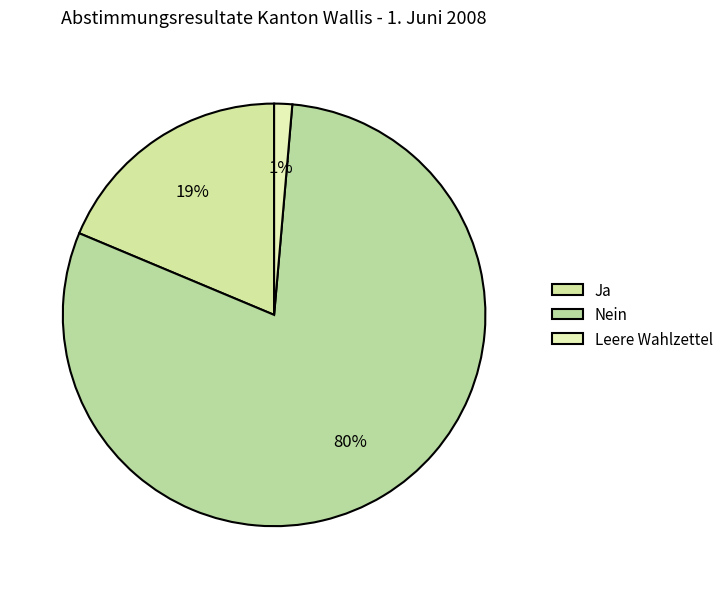

True or false: Ja accounts for 19% of the total.

True